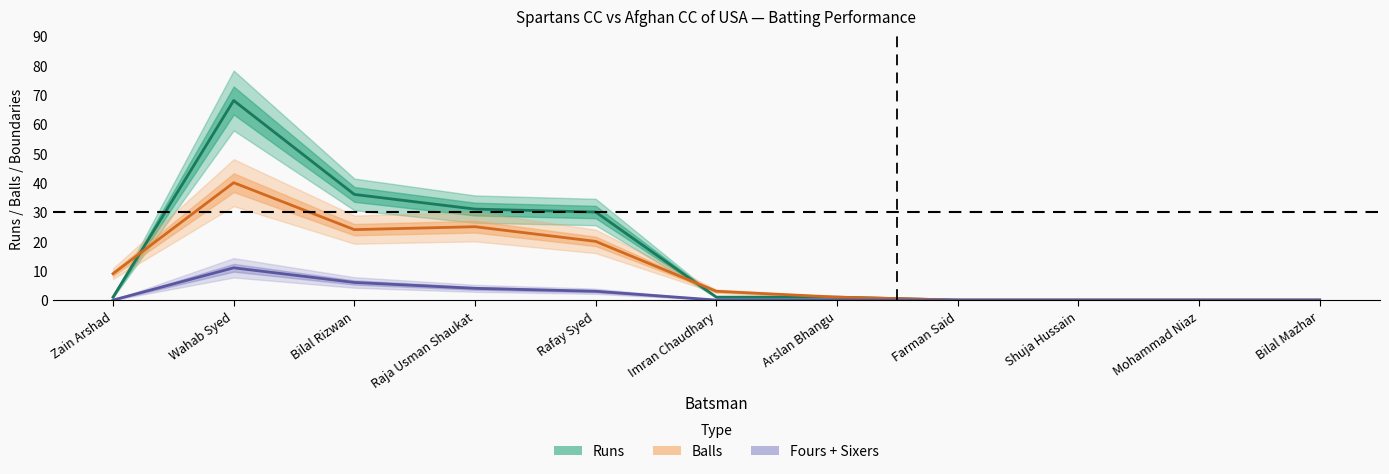

Where is Fours+Sixers (center) nearest to the value 5?

Bilal Rizwan